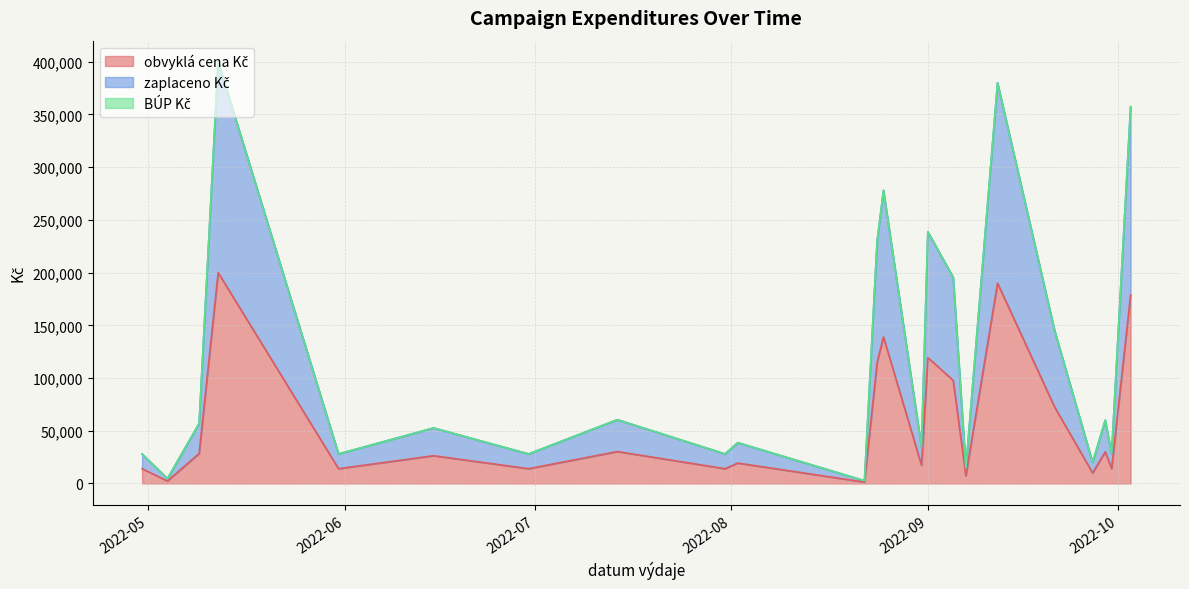

Rank the categories by BÚP Kč value from lowest to highest.

2022-04-30, 2022-05-31, 2022-06-30, 2022-07-31, 2022-08-31, 2022-09-30, 2022-05-04, 2022-05-09, 2022-05-09, 2022-05-09, 2022-05-12, 2022-06-15, 2022-07-14, 2022-08-02, 2022-08-22, 2022-08-24, 2022-08-24, 2022-08-24, 2022-08-24, 2022-08-25, 2022-08-25, 2022-08-31, 2022-09-01, 2022-09-01, 2022-09-01, 2022-09-05, 2022-09-05, 2022-09-05, 2022-09-05, 2022-09-07, 2022-09-12, 2022-09-12, 2022-09-21, 2022-09-27, 2022-09-29, 2022-10-03, 2022-10-03, 2022-10-03, 2022-10-03, 2022-10-03